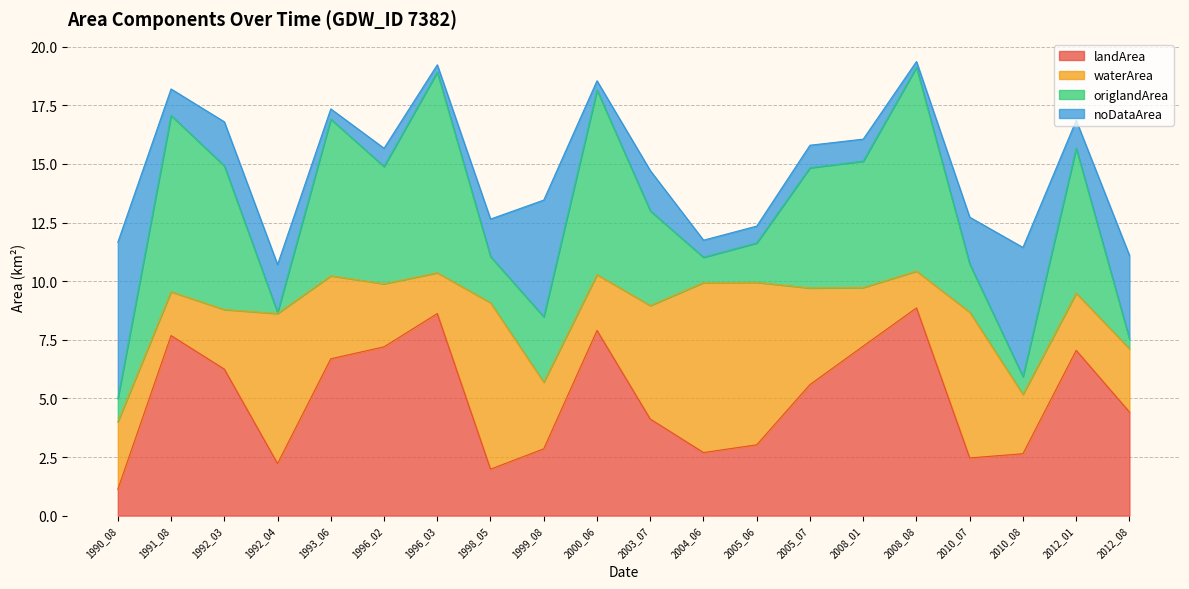

What is the total value across all series at 2010_07?

12.7